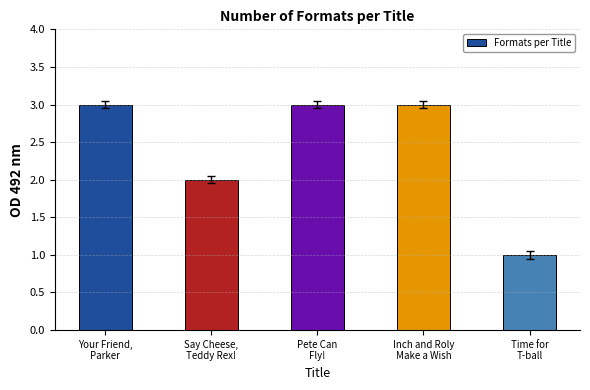

Count the number of data series in this chart.

1